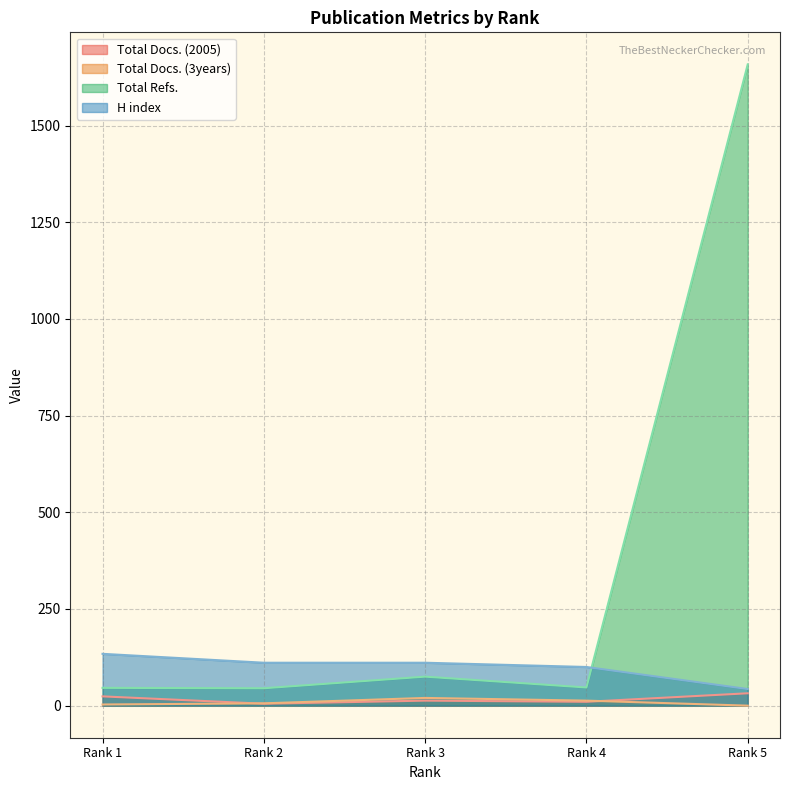

Is the value of Total Docs. (2005) at Rank 5 greater than the value of Total Refs. at Rank 1?

No